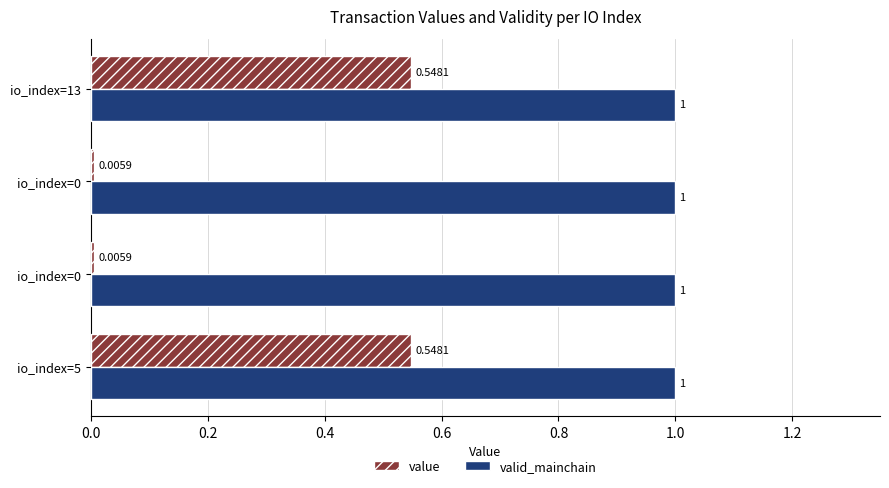

Count the number of data series in this chart.

2